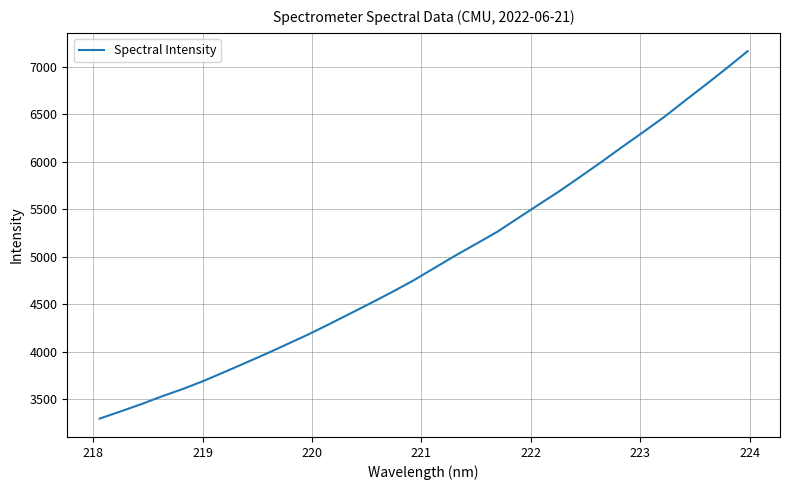

What is the minimum value shown in the chart?

3296.6